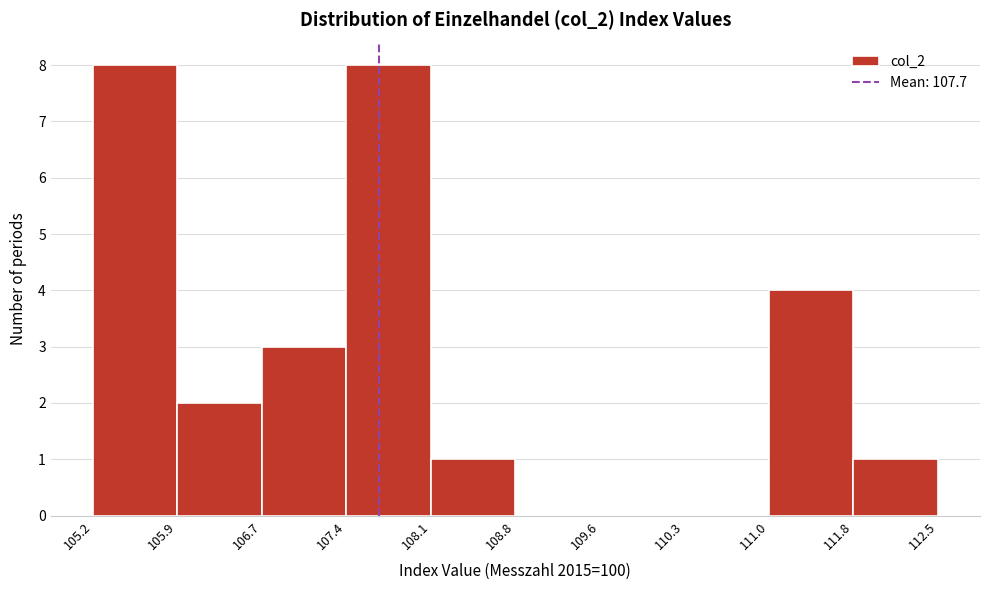

Reading left to right, list every bar in this chart as the range it spans on the x-axis followed by its height. The values are not printed on the chart, so give them approximately, as read against the axis.

105.2 to 105.9: 8
105.9 to 106.7: 2
106.7 to 107.4: 3
107.4 to 108.1: 8
108.1 to 108.8: 1
108.8 to 109.6: 0
109.6 to 110.3: 0
110.3 to 111.0: 0
111.0 to 111.8: 4
111.8 to 112.5: 1